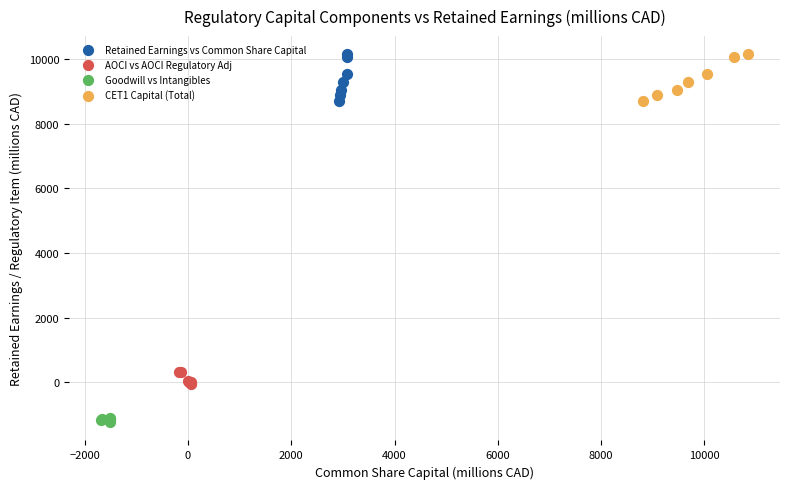

Which series reaches the minimum Y coordinate?

Goodwill vs Intangibles